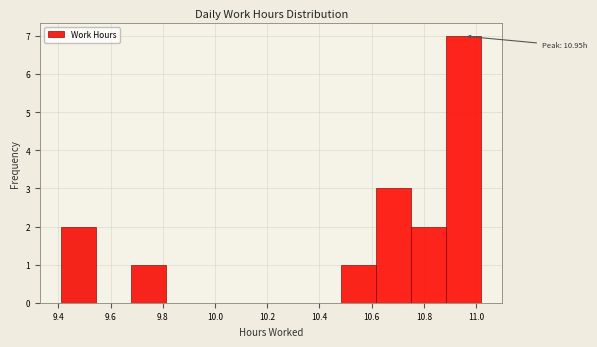

Which range on the x-axis has the tallest bar?

10.88 to 11.02